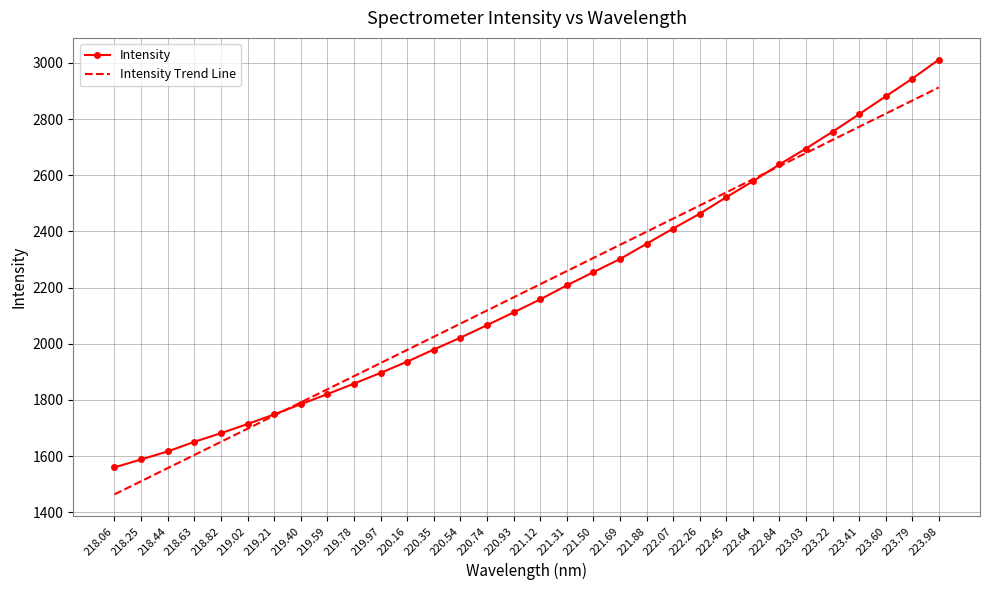

What are all the series names shown in the legend?

Intensity, Intensity Trend Line